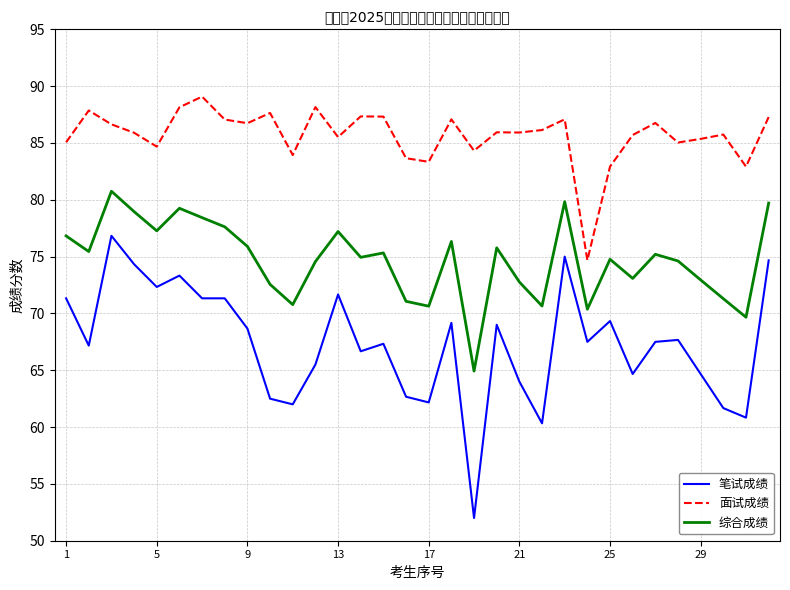

Does the chart have visible grid lines?

Yes